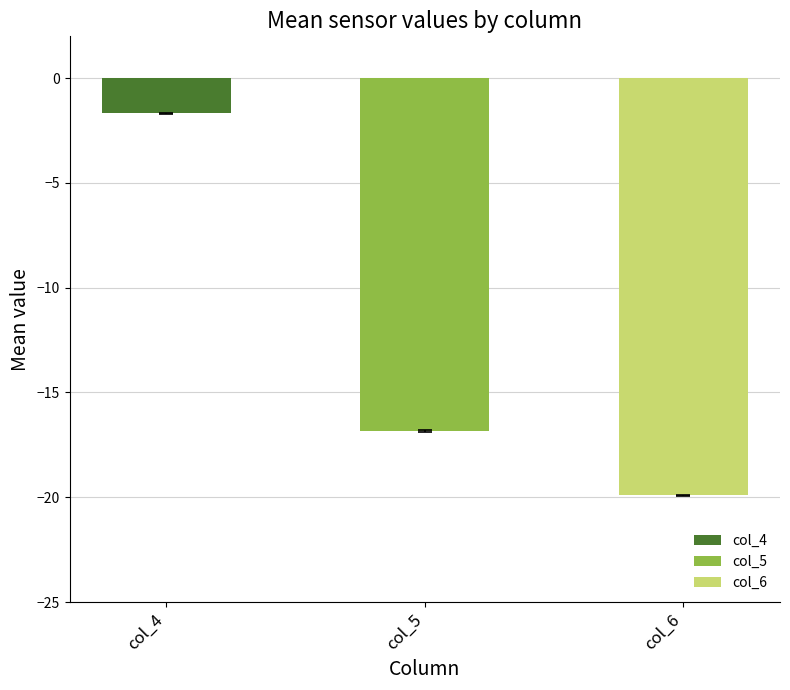

What is the sum of the values at col_5 and col_4?

-18.5